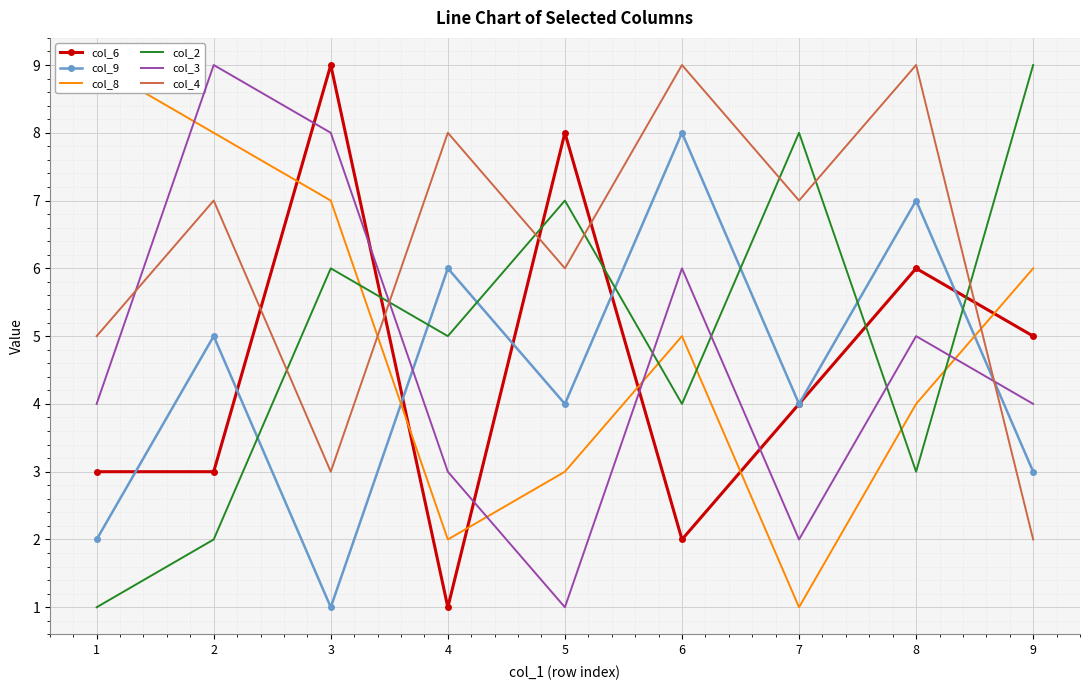

What is the sum of the col_6 values at 7 and 1?

7